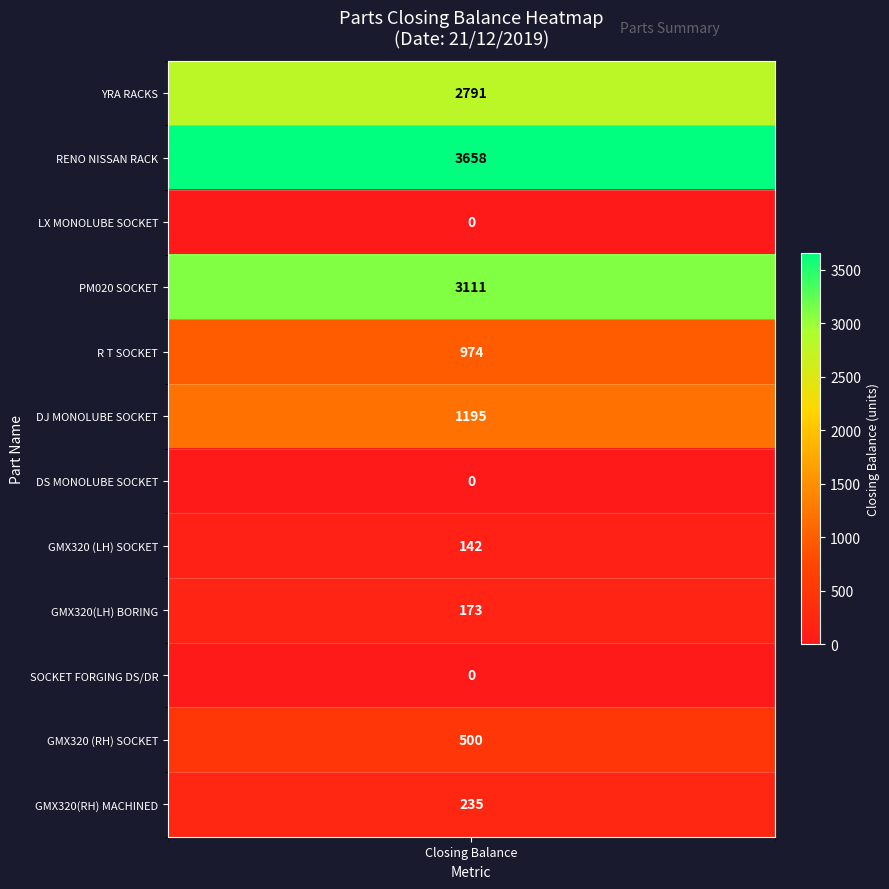

Is the value of YRA RACKS at 2 greater than the value of GMX320 (LH) SOCKET at 3?

No